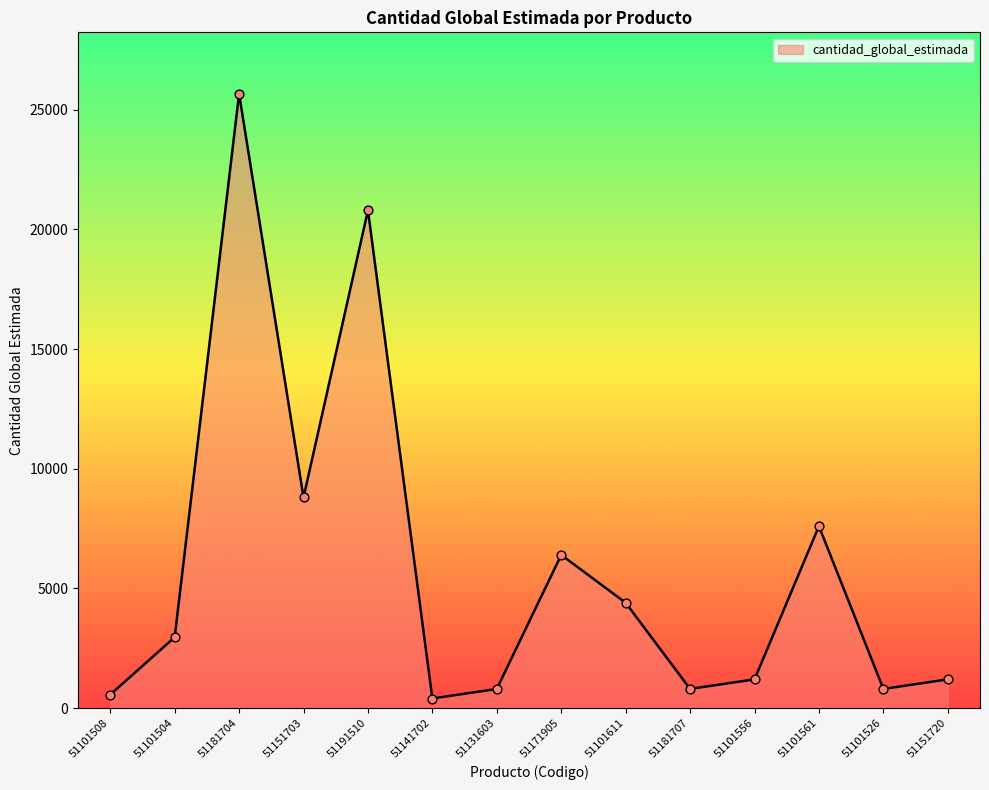

What is the ratio of the value at 51101526 to the value at 51101561?

0.1